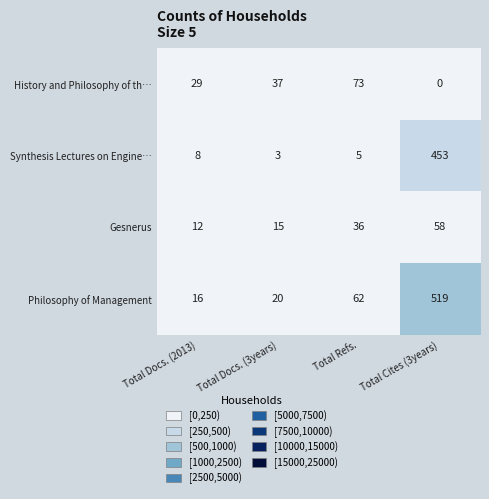

Which series has the widest spread of values?

Philosophy of Management